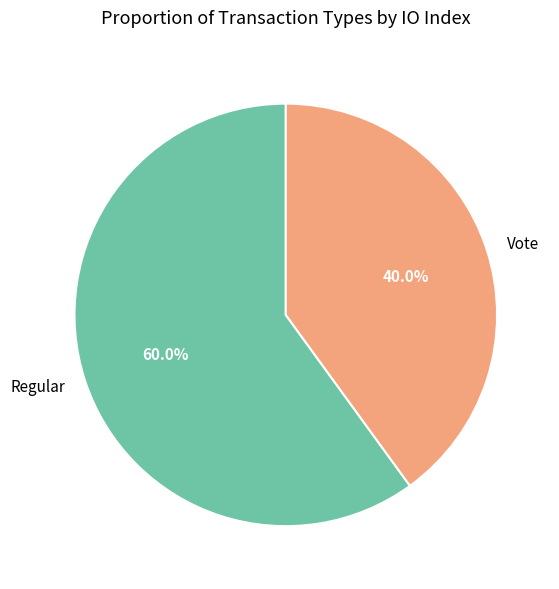

Is it true that Vote is 40% of the pie?

True